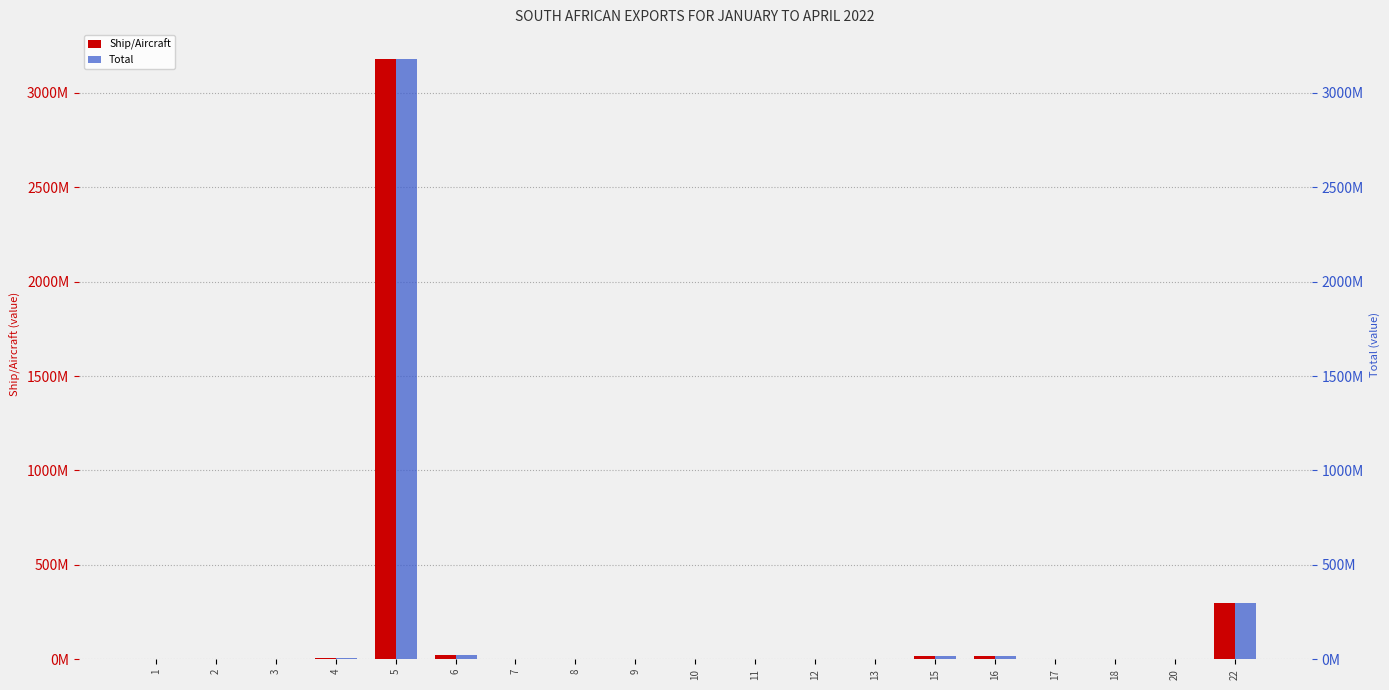

Count the number of data series in this chart.

2